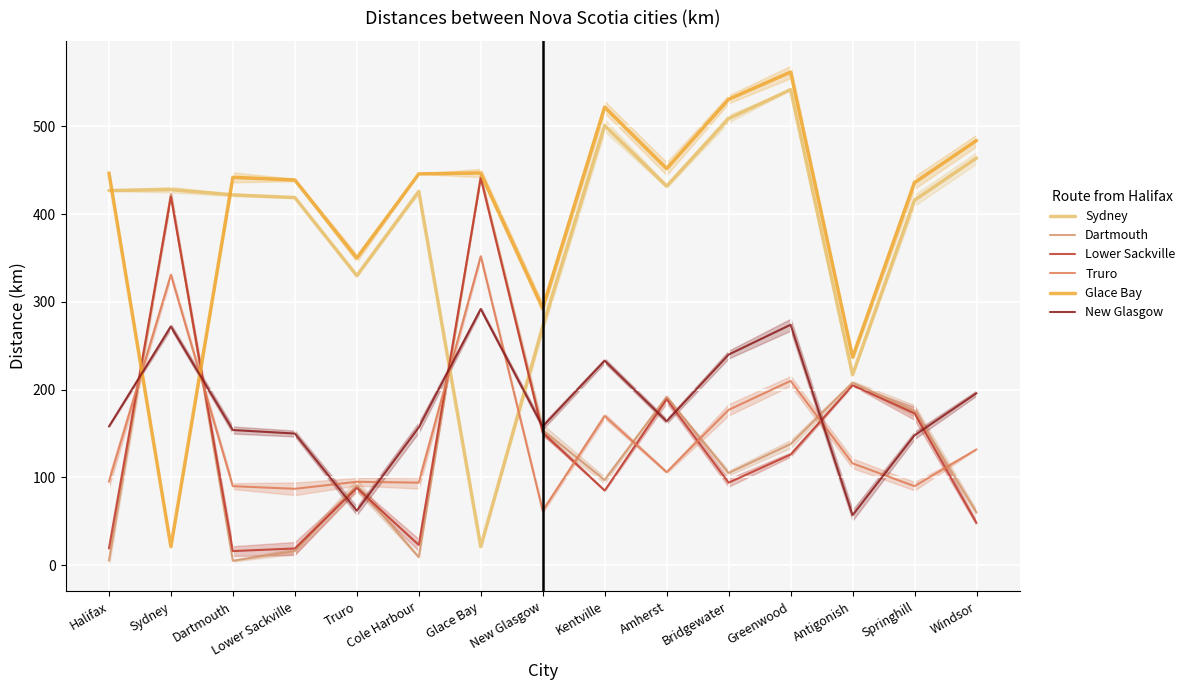

Reading left to right, transcribe all the data shown in this chart.

Sydney: Halifax=427	Sydney=428	Dartmouth=422	Lower Sackville=419	Truro=330	Cole Harbour=426	Glace Bay=21	New Glasgow=272	Kentville=501	Amherst=432	Bridgewater=509	Greenwood=542	Antigonish=217	Springhill=416	Windsor=464
Dartmouth: Halifax=5	Sydney=423	Dartmouth=5	Lower Sackville=16	Truro=91	Cole Harbour=9	Glace Bay=444	New Glasgow=154	Kentville=97	Amherst=192	Bridgewater=105	Greenwood=138	Antigonish=208	Springhill=176	Windsor=60
Lower Sackville: Halifax=19	Sydney=420	Dartmouth=16	Lower Sackville=19	Truro=88	Cole Harbour=23	Glace Bay=441	New Glasgow=151	Kentville=85	Amherst=189	Bridgewater=94	Greenwood=126	Antigonish=205	Springhill=173	Windsor=48
Truro: Halifax=95	Sydney=331	Dartmouth=90	Lower Sackville=87	Truro=95	Cole Harbour=94	Glace Bay=352	New Glasgow=62	Kentville=170	Amherst=106	Bridgewater=177	Greenwood=210	Antigonish=116	Springhill=90	Windsor=132
Glace Bay: Halifax=447	Sydney=21	Dartmouth=442	Lower Sackville=439	Truro=350	Cole Harbour=446	Glace Bay=447	New Glasgow=293	Kentville=522	Amherst=452	Bridgewater=531	Greenwood=562	Antigonish=237	Springhill=436	Windsor=484
New Glasgow: Halifax=158	Sydney=272	Dartmouth=154	Lower Sackville=150	Truro=62	Cole Harbour=157	Glace Bay=292	New Glasgow=158	Kentville=233	Amherst=164	Bridgewater=240	Greenwood=274	Antigonish=57	Springhill=148	Windsor=196